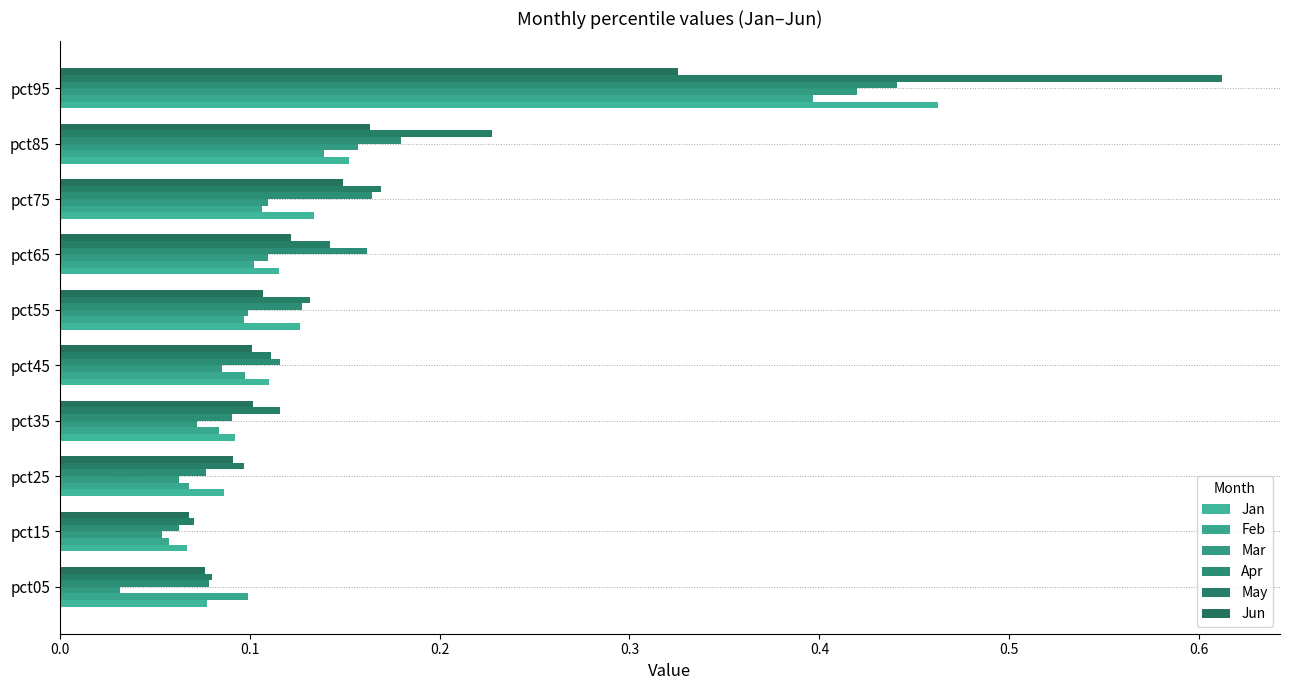

Which category has the highest value across all series?

pct95